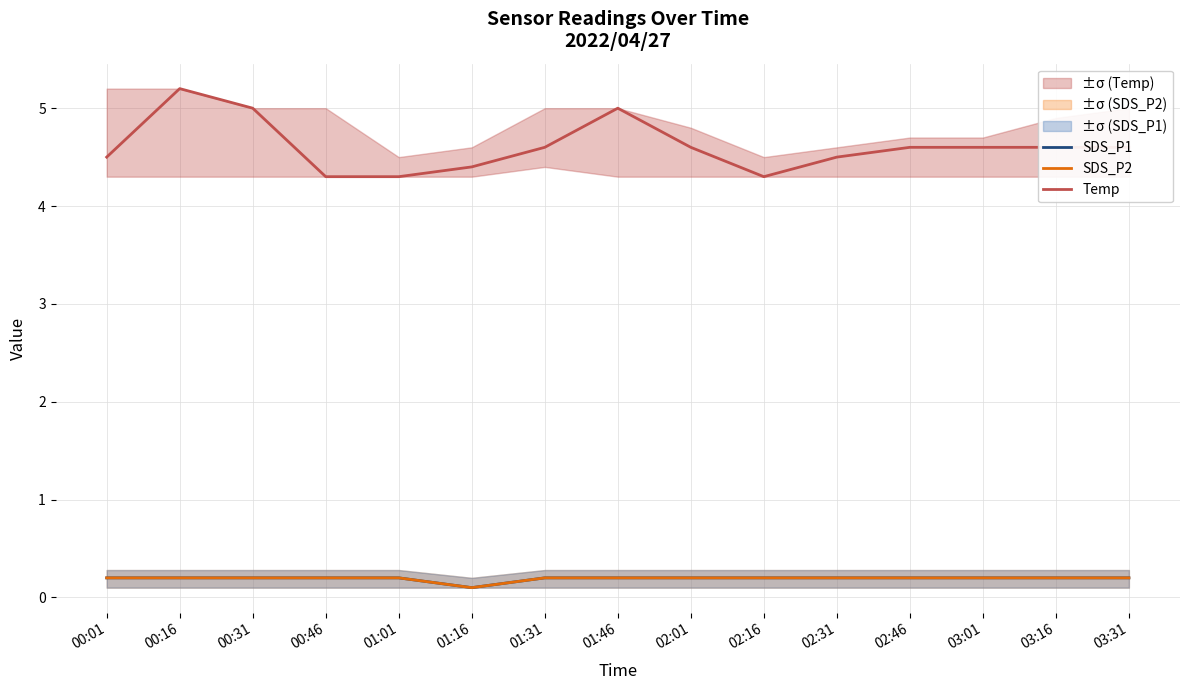

Count the SDS_P1 values in the range 0 to 1.

15